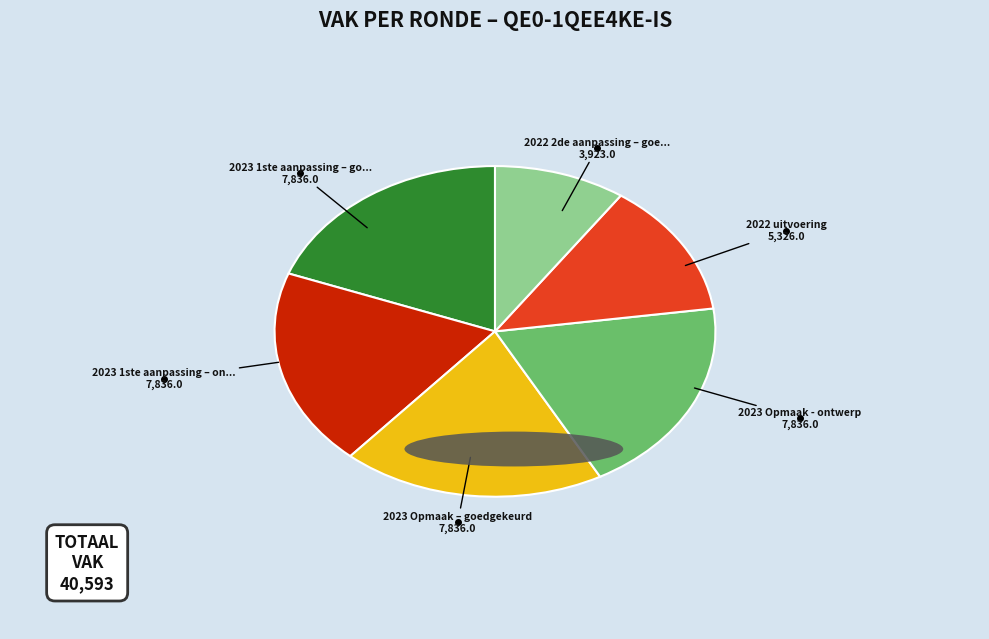

Is there any slice that represents more than half of the pie?

No